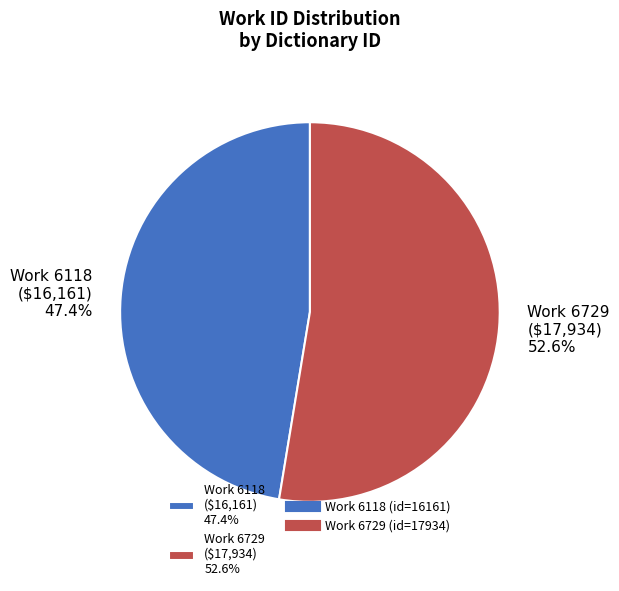

What is the largest slice in the pie chart?

Work 6729 ($17,934) 52.6%